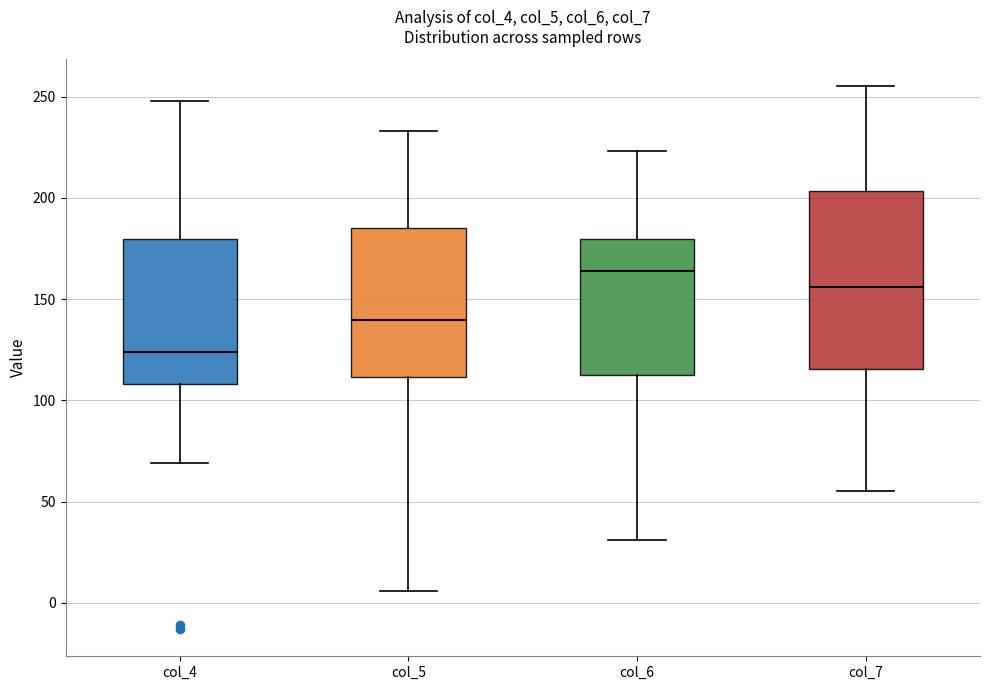

Where does the upper whisker of the box for col_7 end on the y-axis? The values are not printed on the chart, so give them approximately, as read against the axis.

255